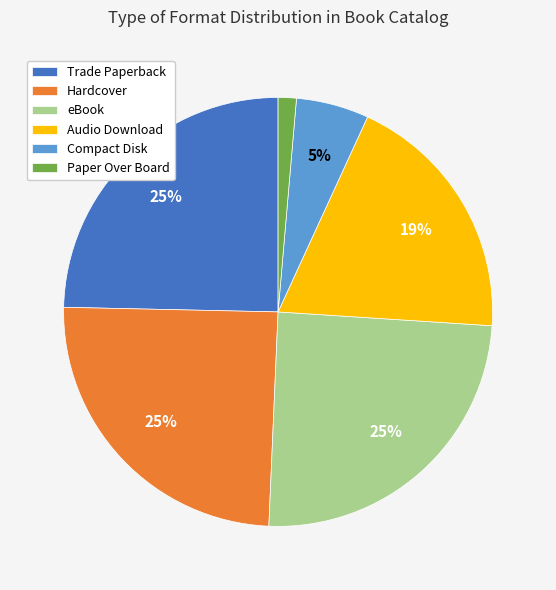

Is it true that Audio Download is 19% of the pie?

True